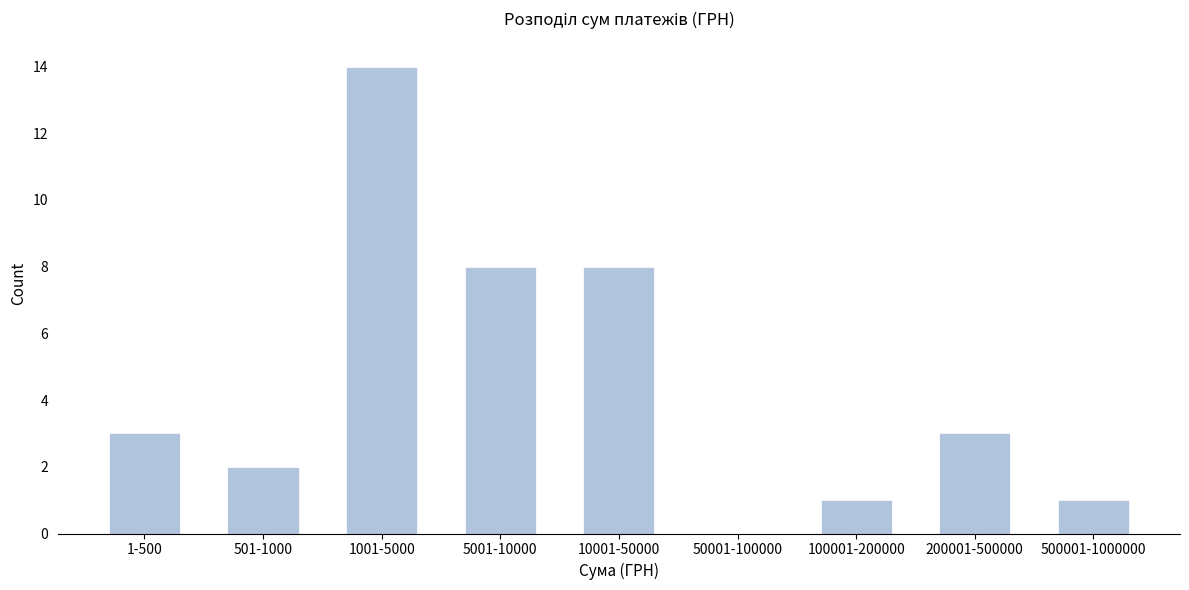

Reading left to right, transcribe all the data shown in this chart.

1-500=3	501-1000=2	1001-5000=14	5001-10000=8	10001-50000=8	50001-100000=0	100001-200000=1	200001-500000=3	500001-1000000=1